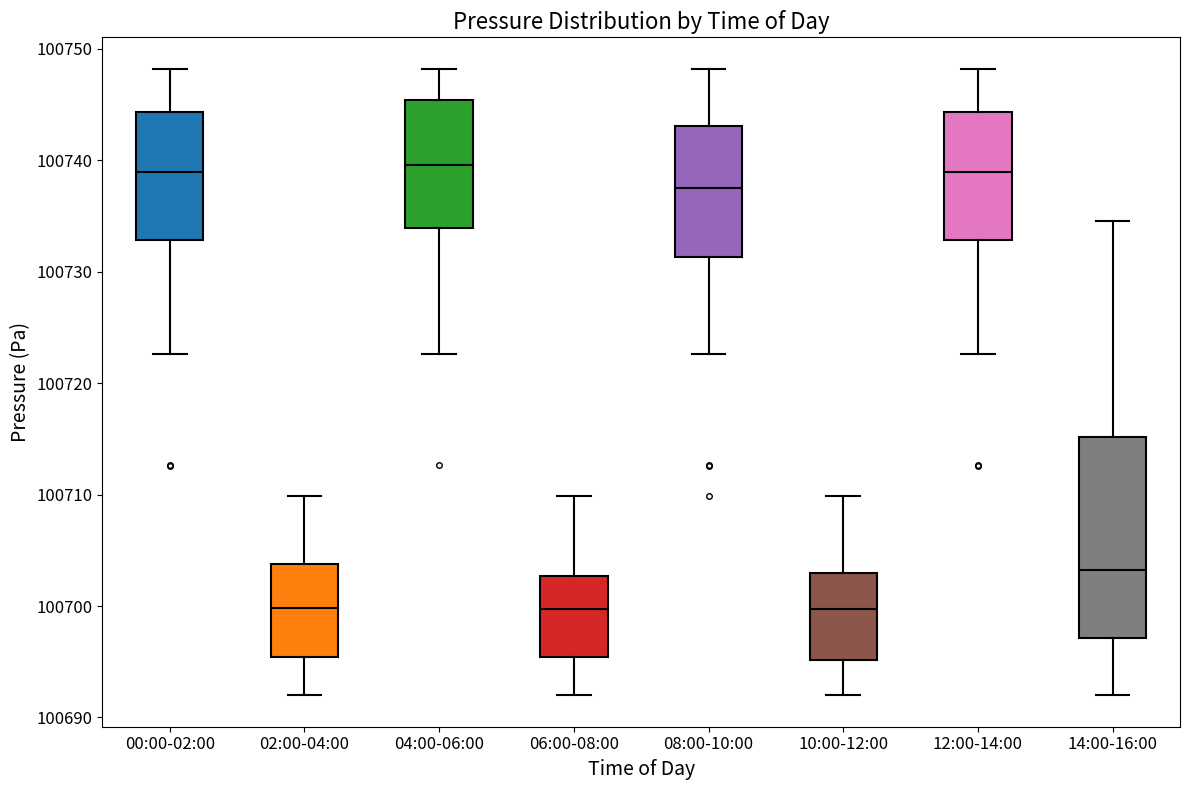

Where is the lower edge of the box for 10:00-12:00 on the y-axis? The values are not printed on the chart, so give them approximately, as read against the axis.

100695